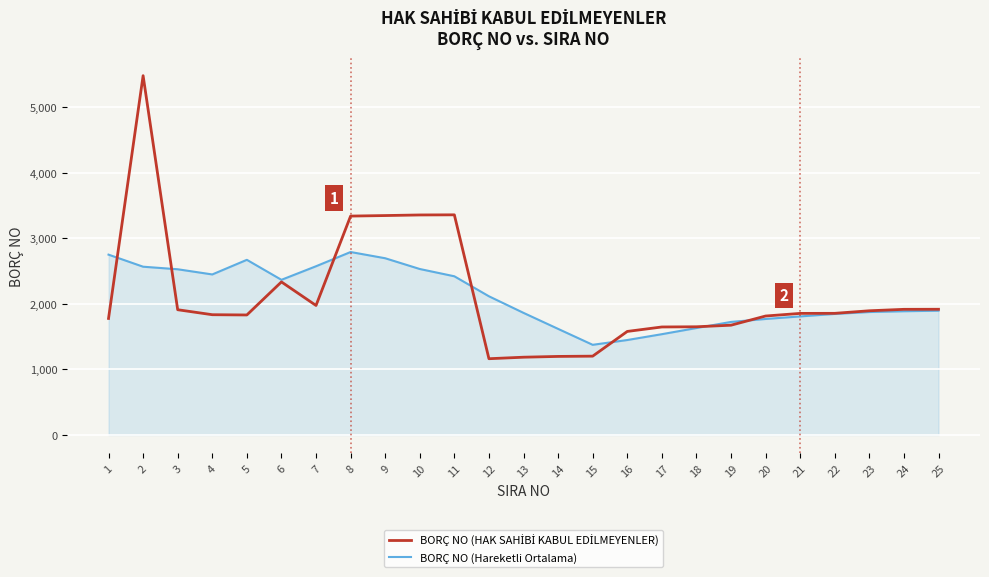

What is the total value across all series at 18?

3281